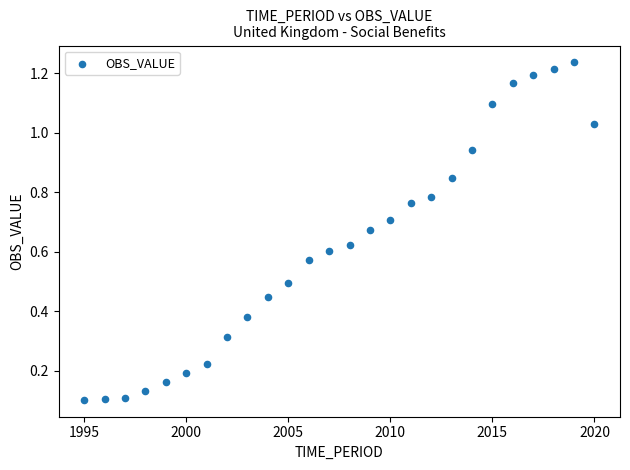

What is the range of Y values (max minus min)?

1.1